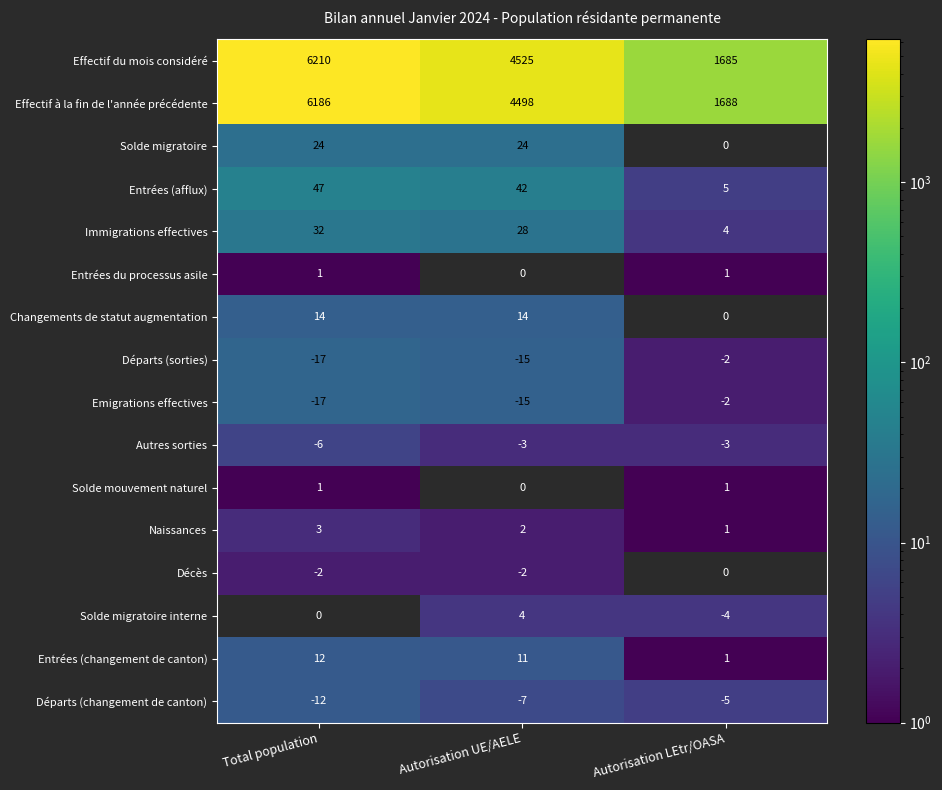

True or false: Départs (changement de canton) has a value of -7 at Autorisation UE/AELE.

True